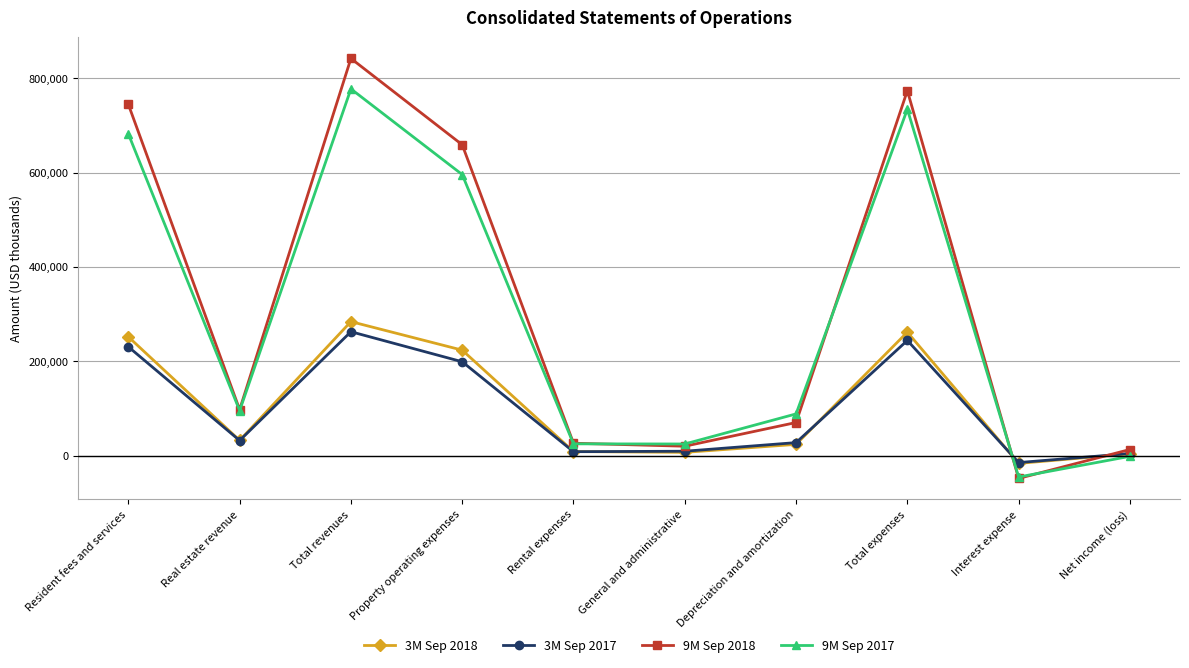

Which series has the largest range (max minus min)?

9M Sep 2018